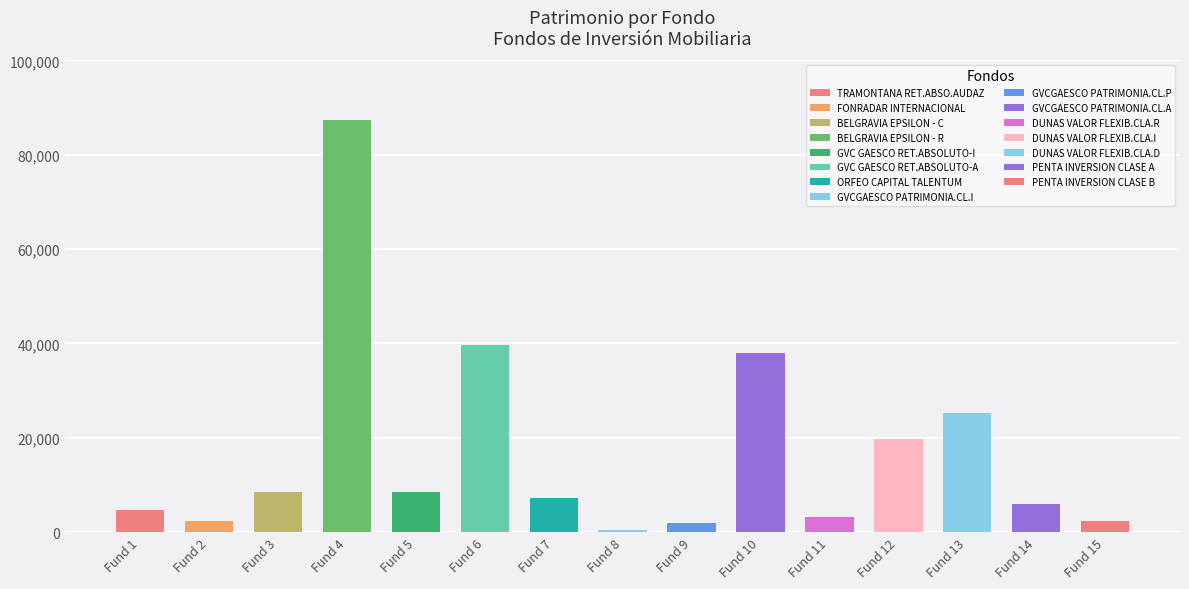

Where does the Patrimonio series first go above 7307?

3